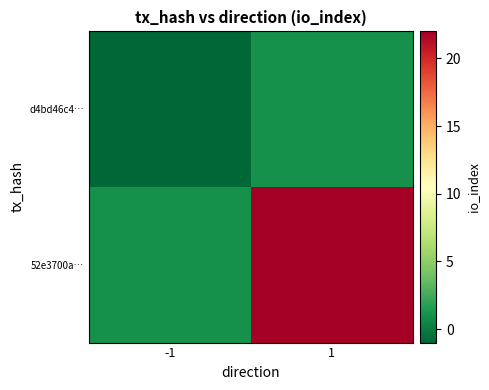

Which series has the largest range (max minus min)?

52e3700a…